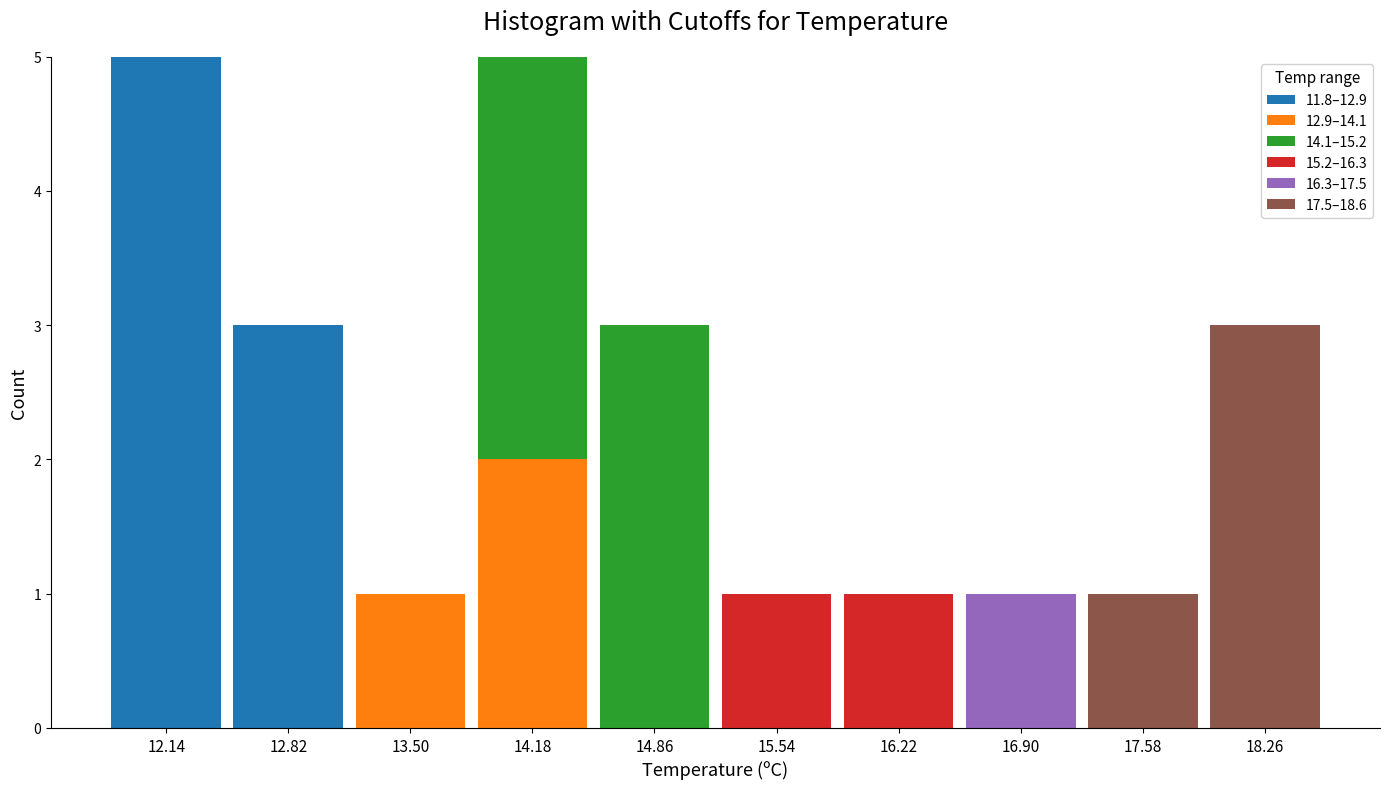

Reading left to right, list every stacked bar in this chart as the range it spans on the x-axis followed by its total height. Neither the bar edges nor the heights are printed on the chart, so give them approximately, as read against the axes.

11.80 to 12.48: 5
12.48 to 13.16: 3
13.16 to 13.84: 1
13.84 to 14.52: 5
14.52 to 15.20: 3
15.20 to 15.88: 1
15.88 to 16.56: 1
16.56 to 17.24: 1
17.24 to 17.92: 1
17.92 to 18.60: 3